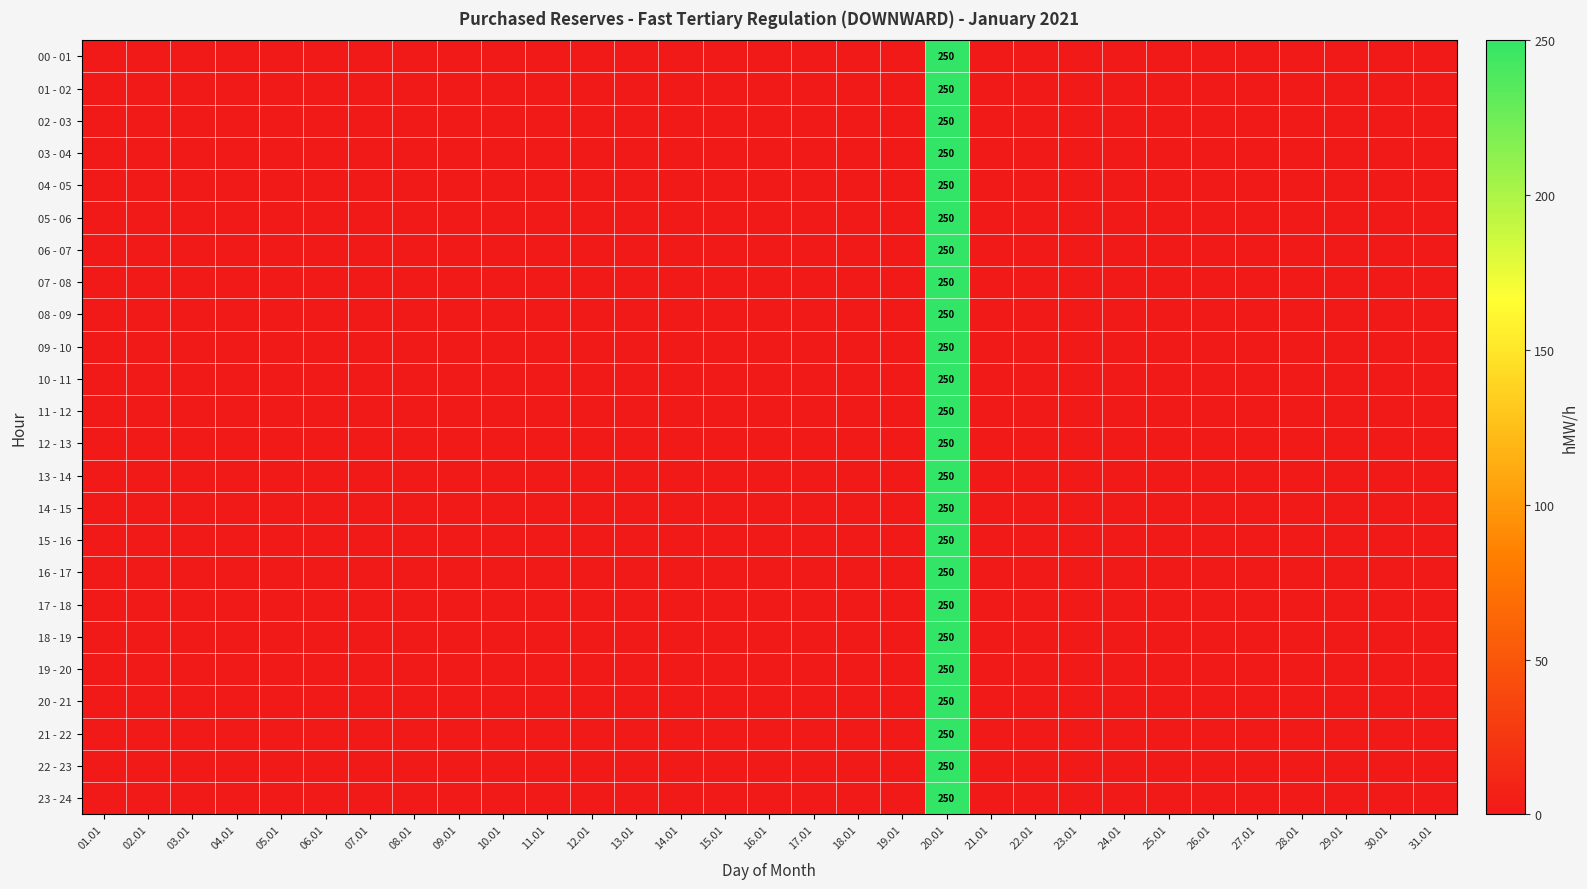

How many series are shown in this chart?

24